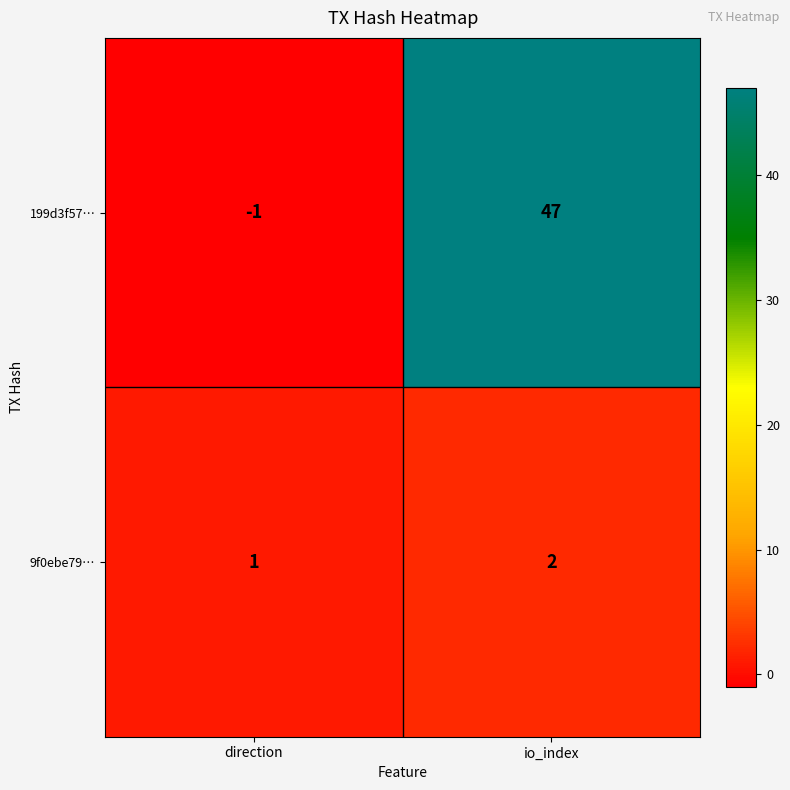

The 9f0ebe79… series shows 2 at io_index. True or false?

True